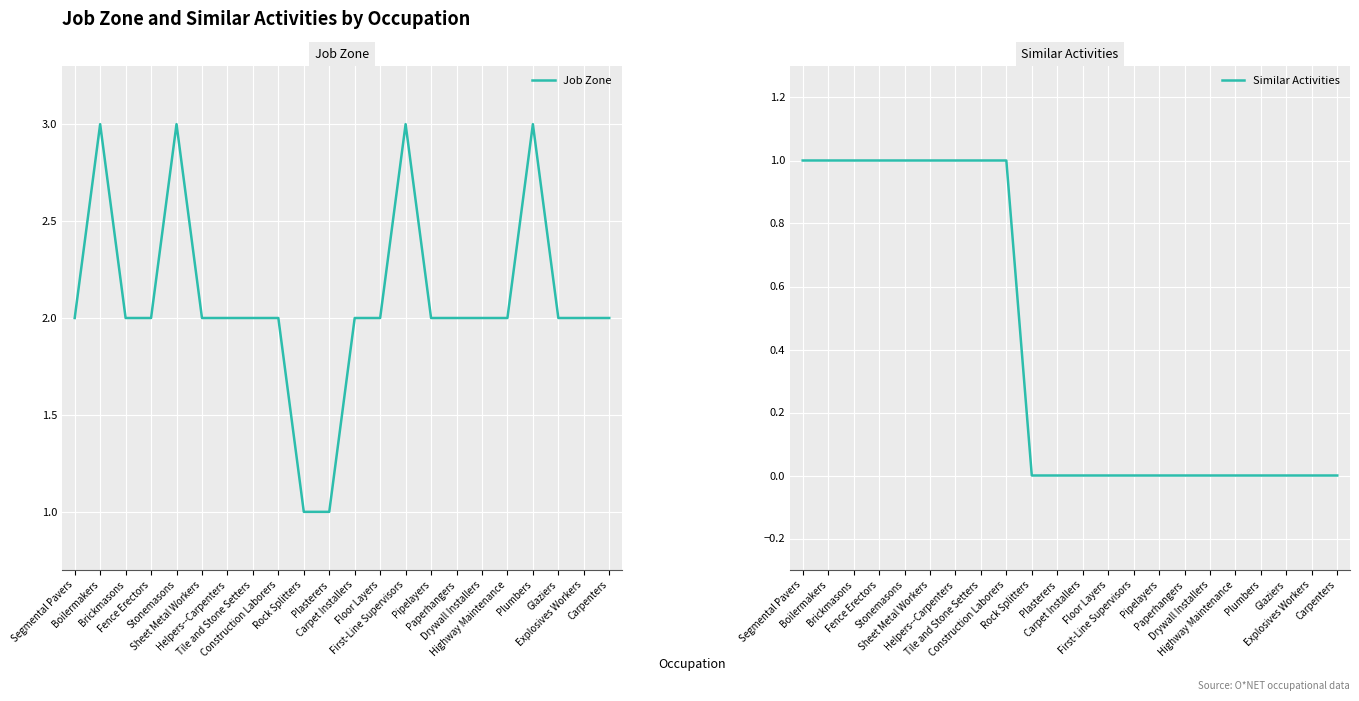

Is it true that Similar Activities equals 1 at Construction Laborers?

True